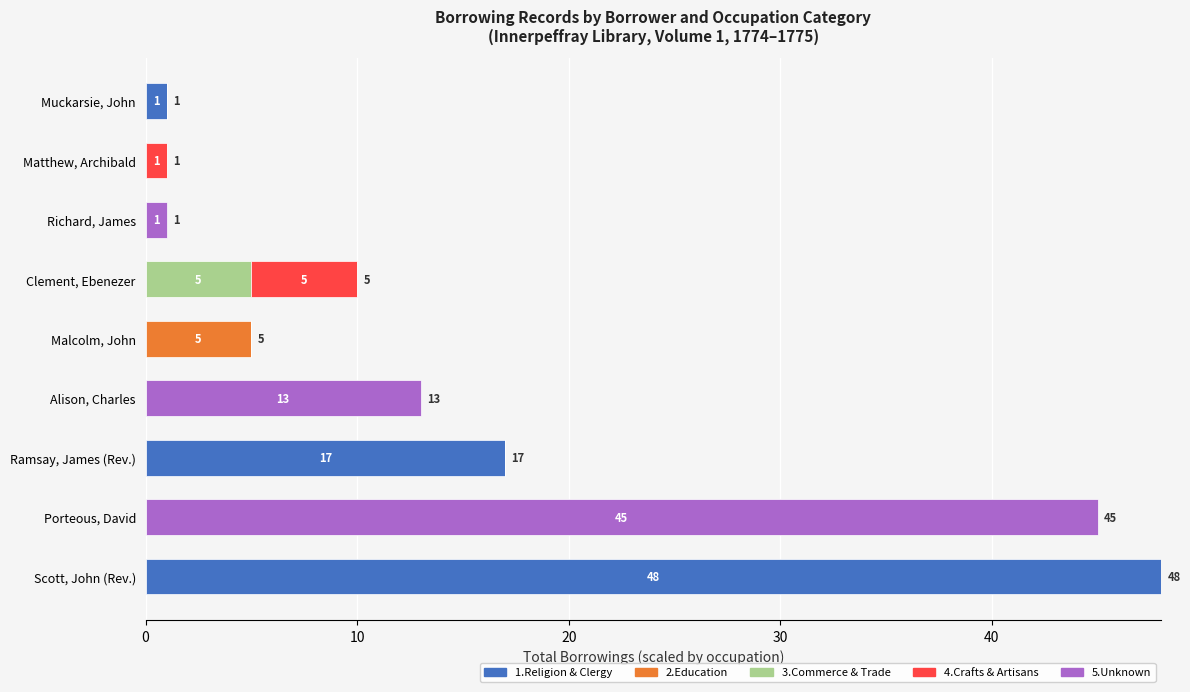

How many data points does each series have?

9